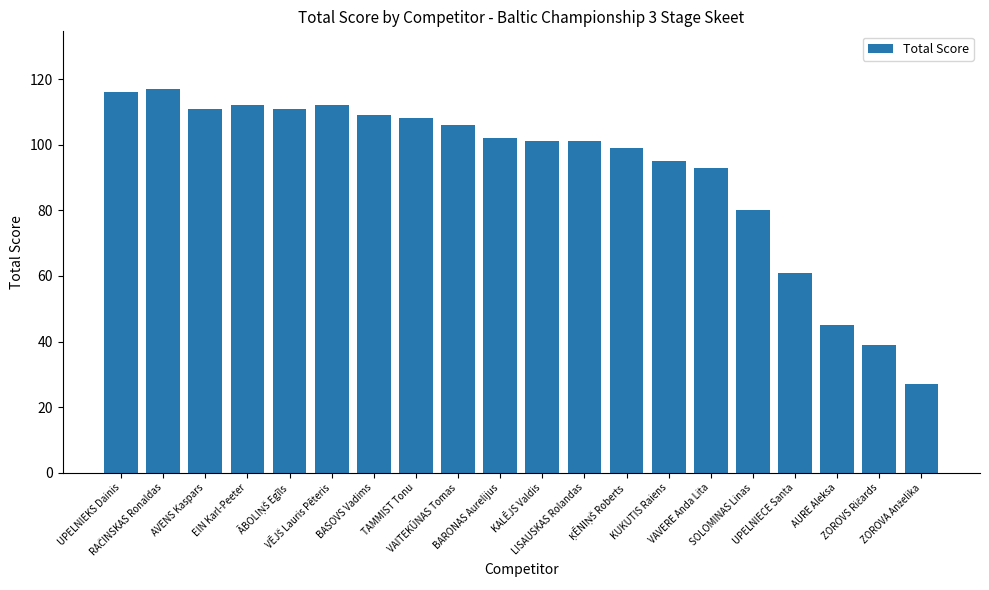

Count the number of categories in the chart.

20